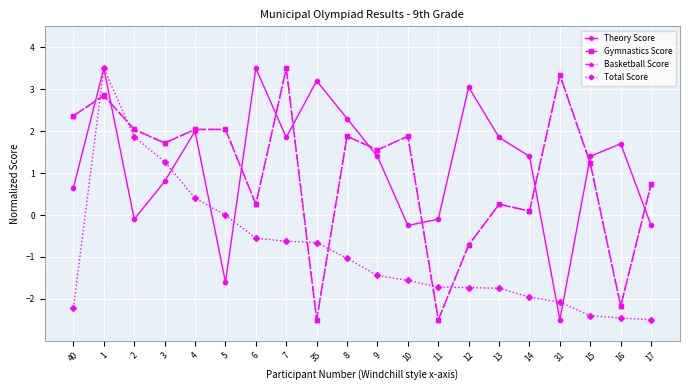

At which category is the sum across all series the highest?

1